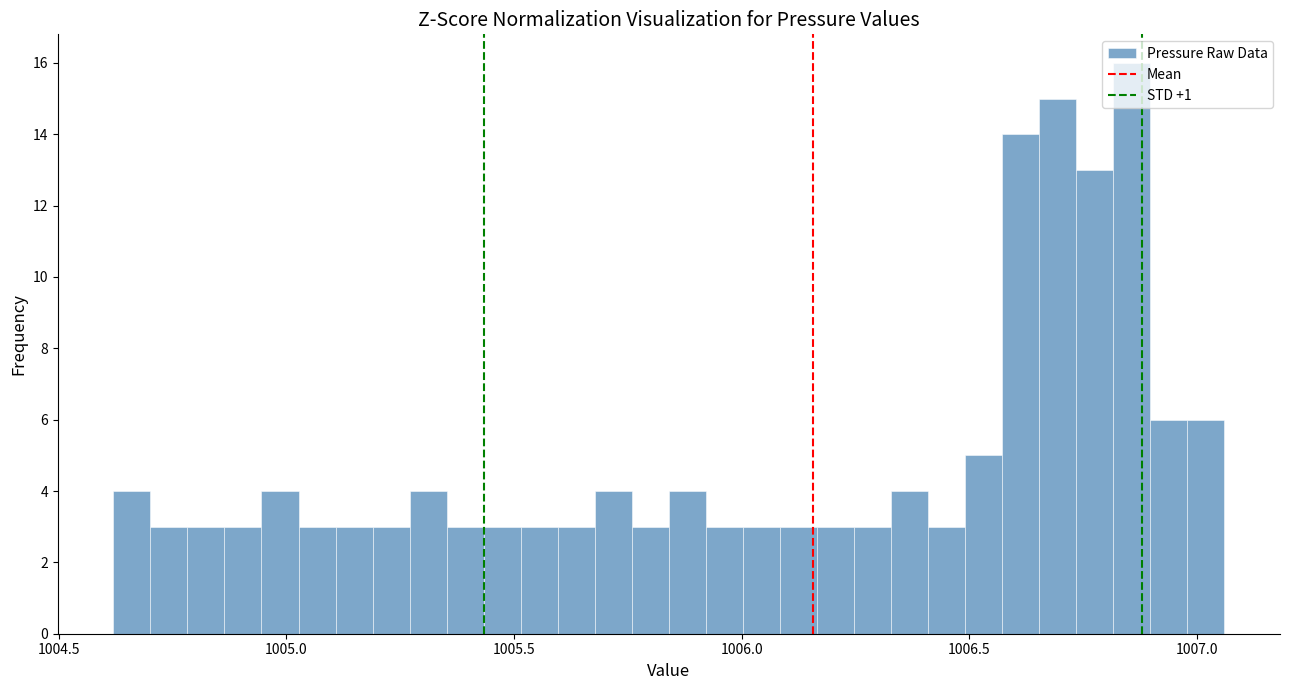

Read against the x-axis, roughly where is the centre of the tallest bar?

1006.85